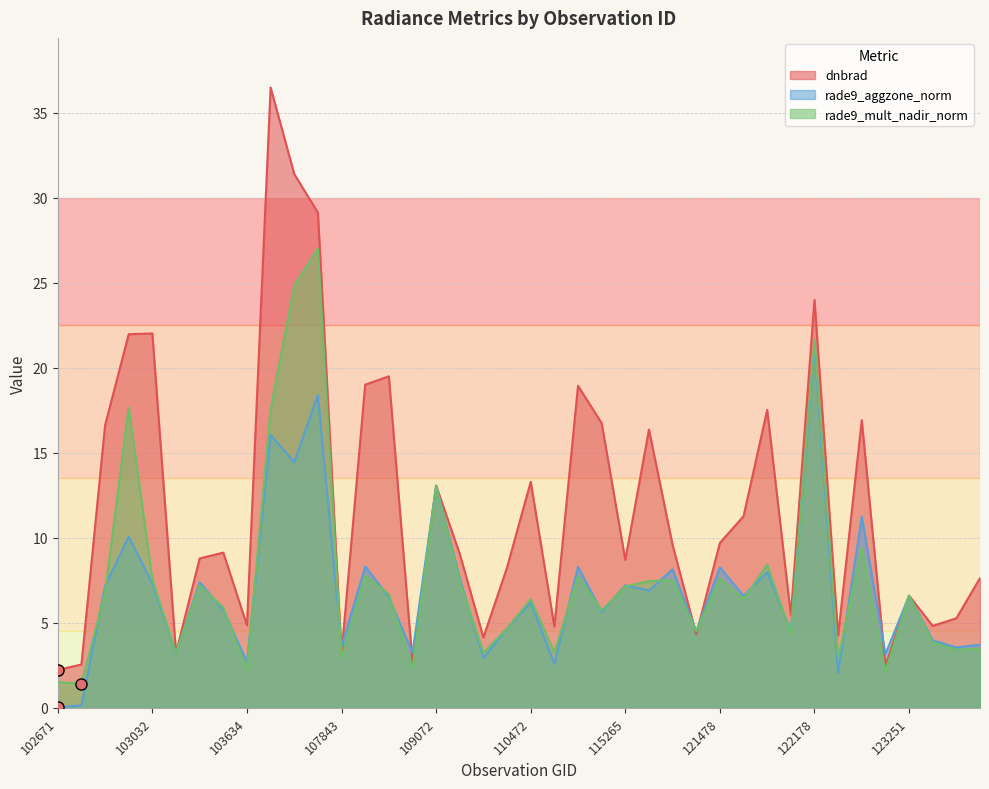

How many lines are shown in the chart?

3